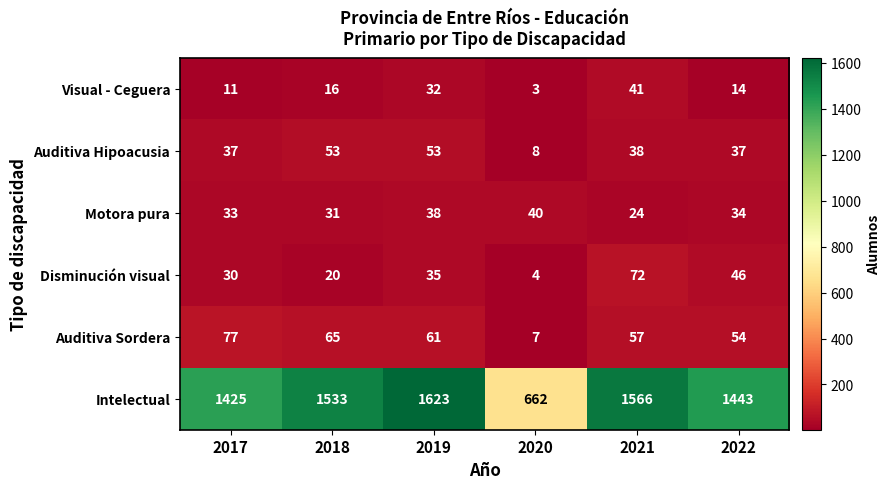

What is the total value across all series at 2019?

1842